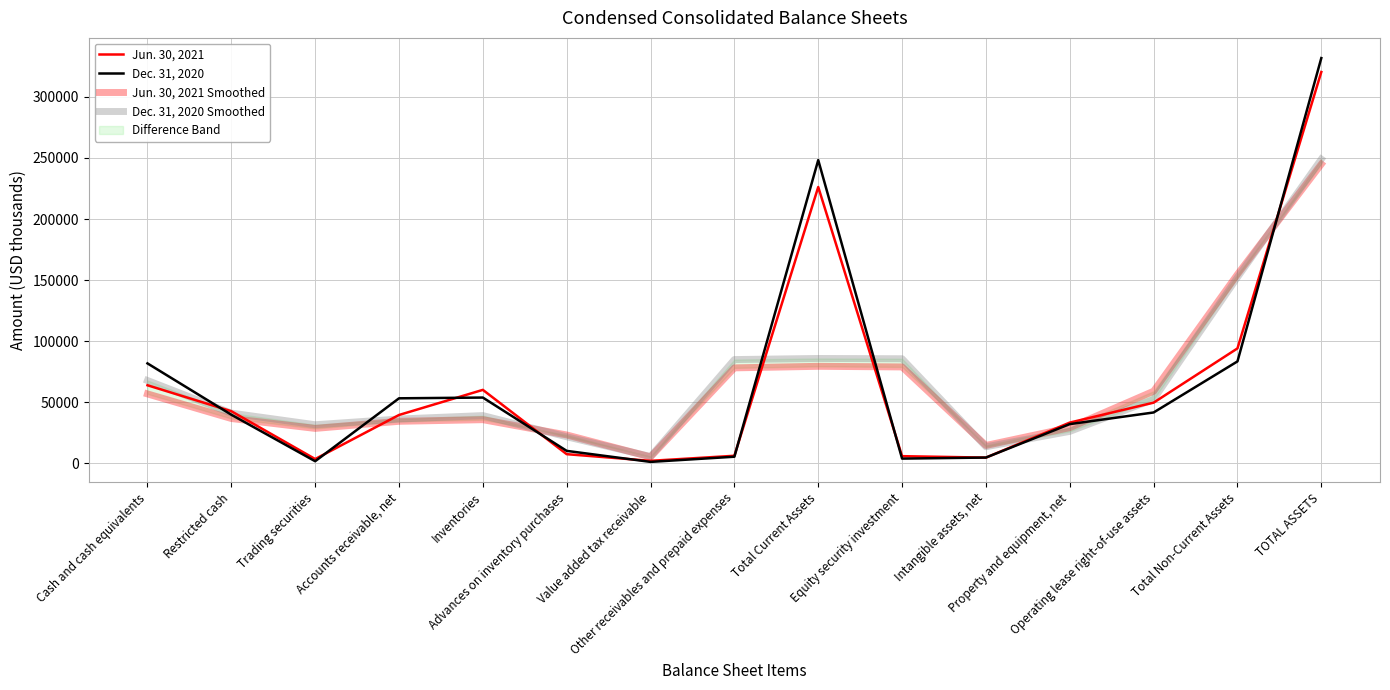

The value of Dec. 31, 2020 Smoothed at Operating lease right-of-use assets is 52445. True or false?

True